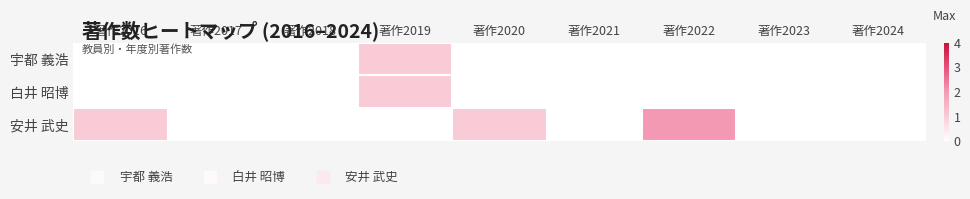

Rank the series at 著作2018 from lowest to highest value.

宇都 義浩, 白井 昭博, 安井 武史